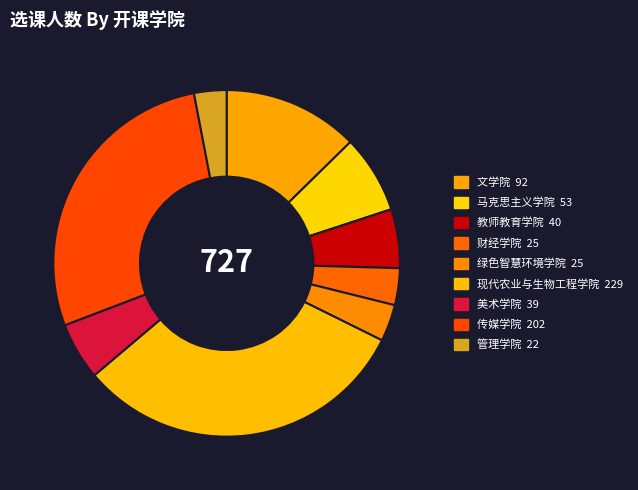

True or false: 文学院 accounts for 13% of the total.

True